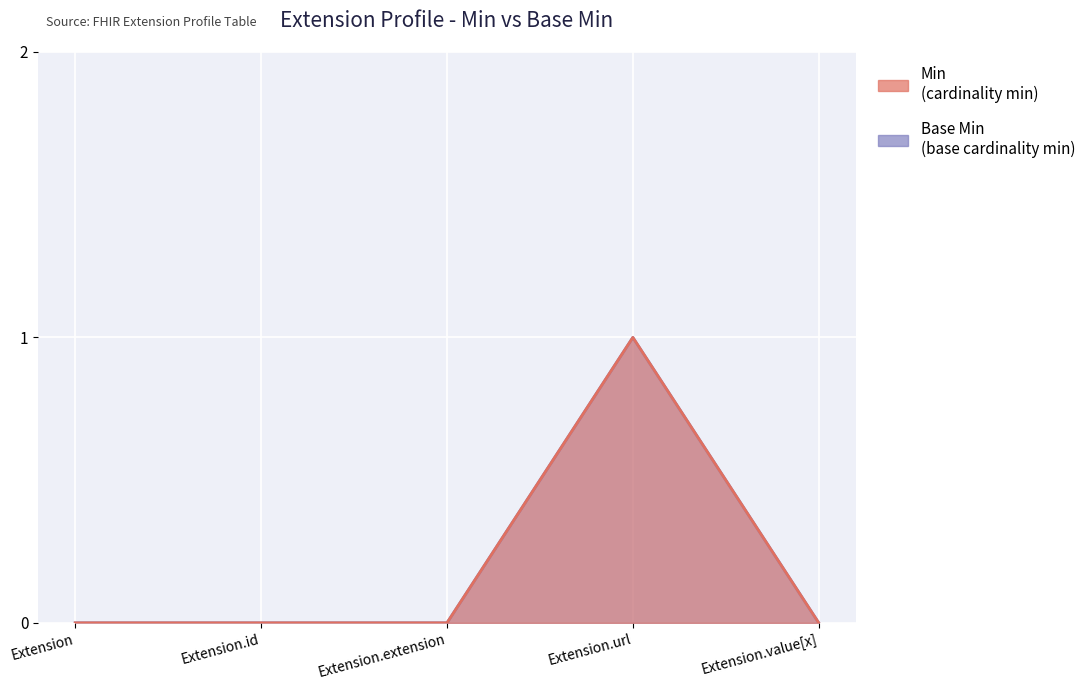

Rank the series by their maximum value, from highest to lowest.

Min, Base Min